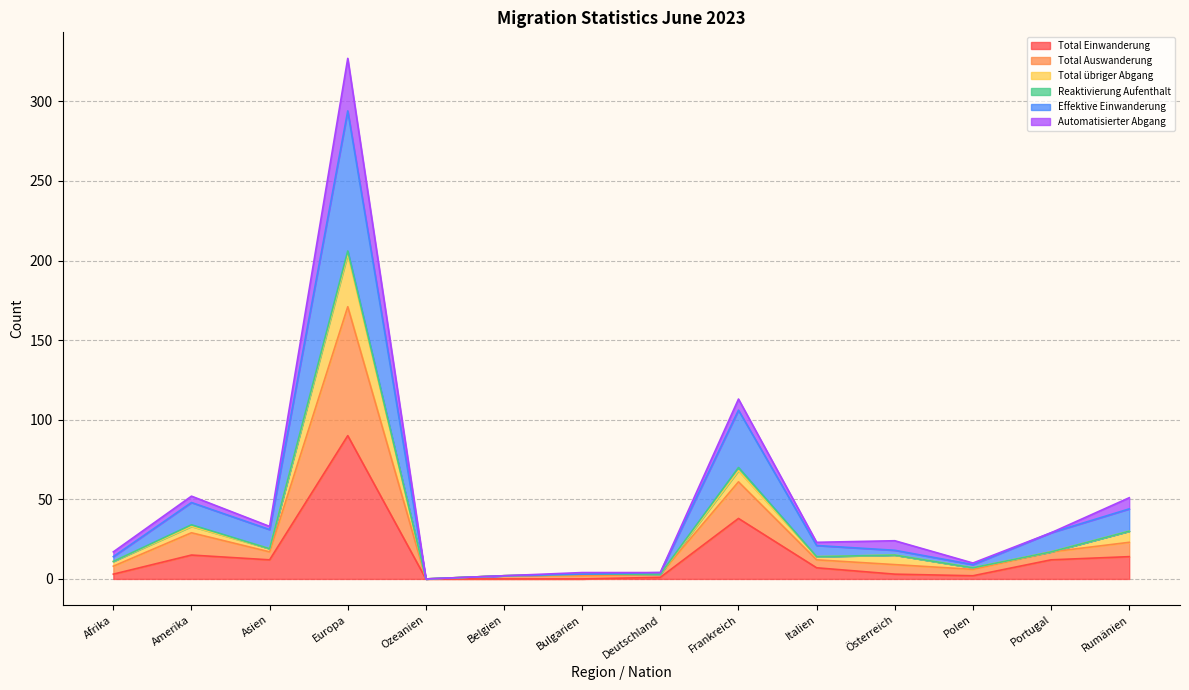

True or false: Total Einwanderung has more than 2 points higher than both neighbors.

True